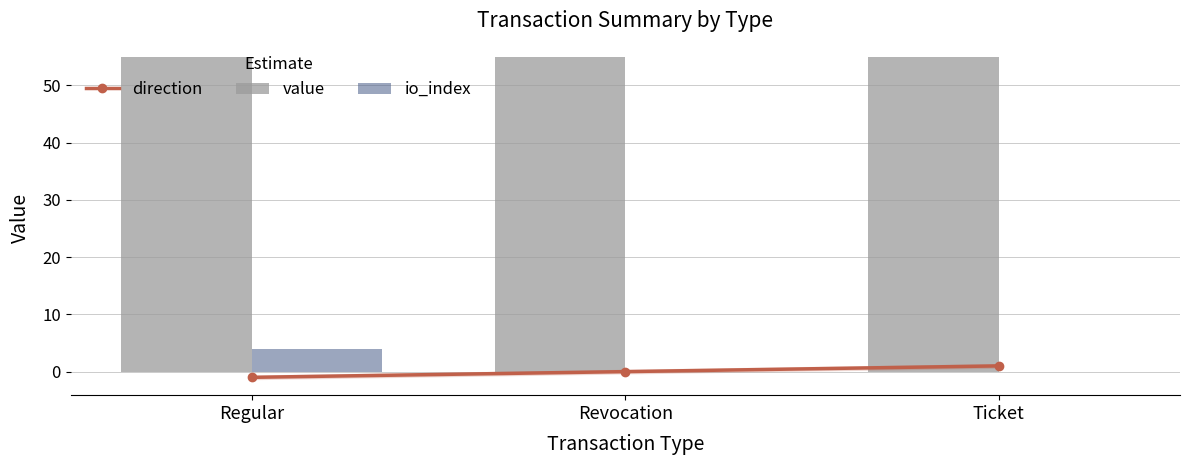

What is the label of the 1st bar from the right?

Ticket